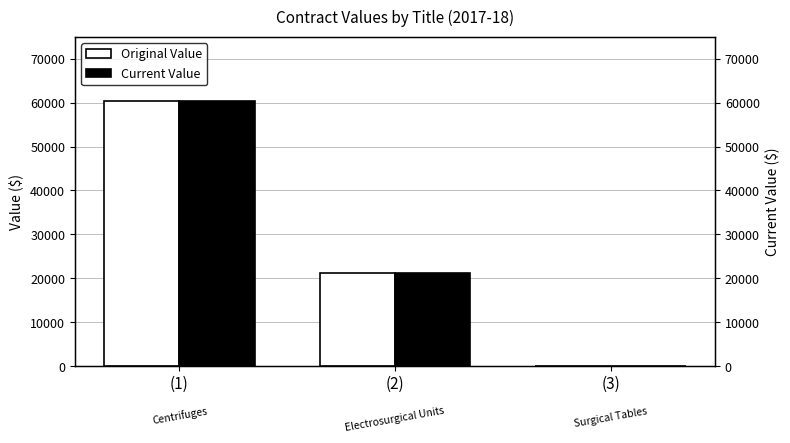

Which label corresponds to the smallest value in the chart?

(3)